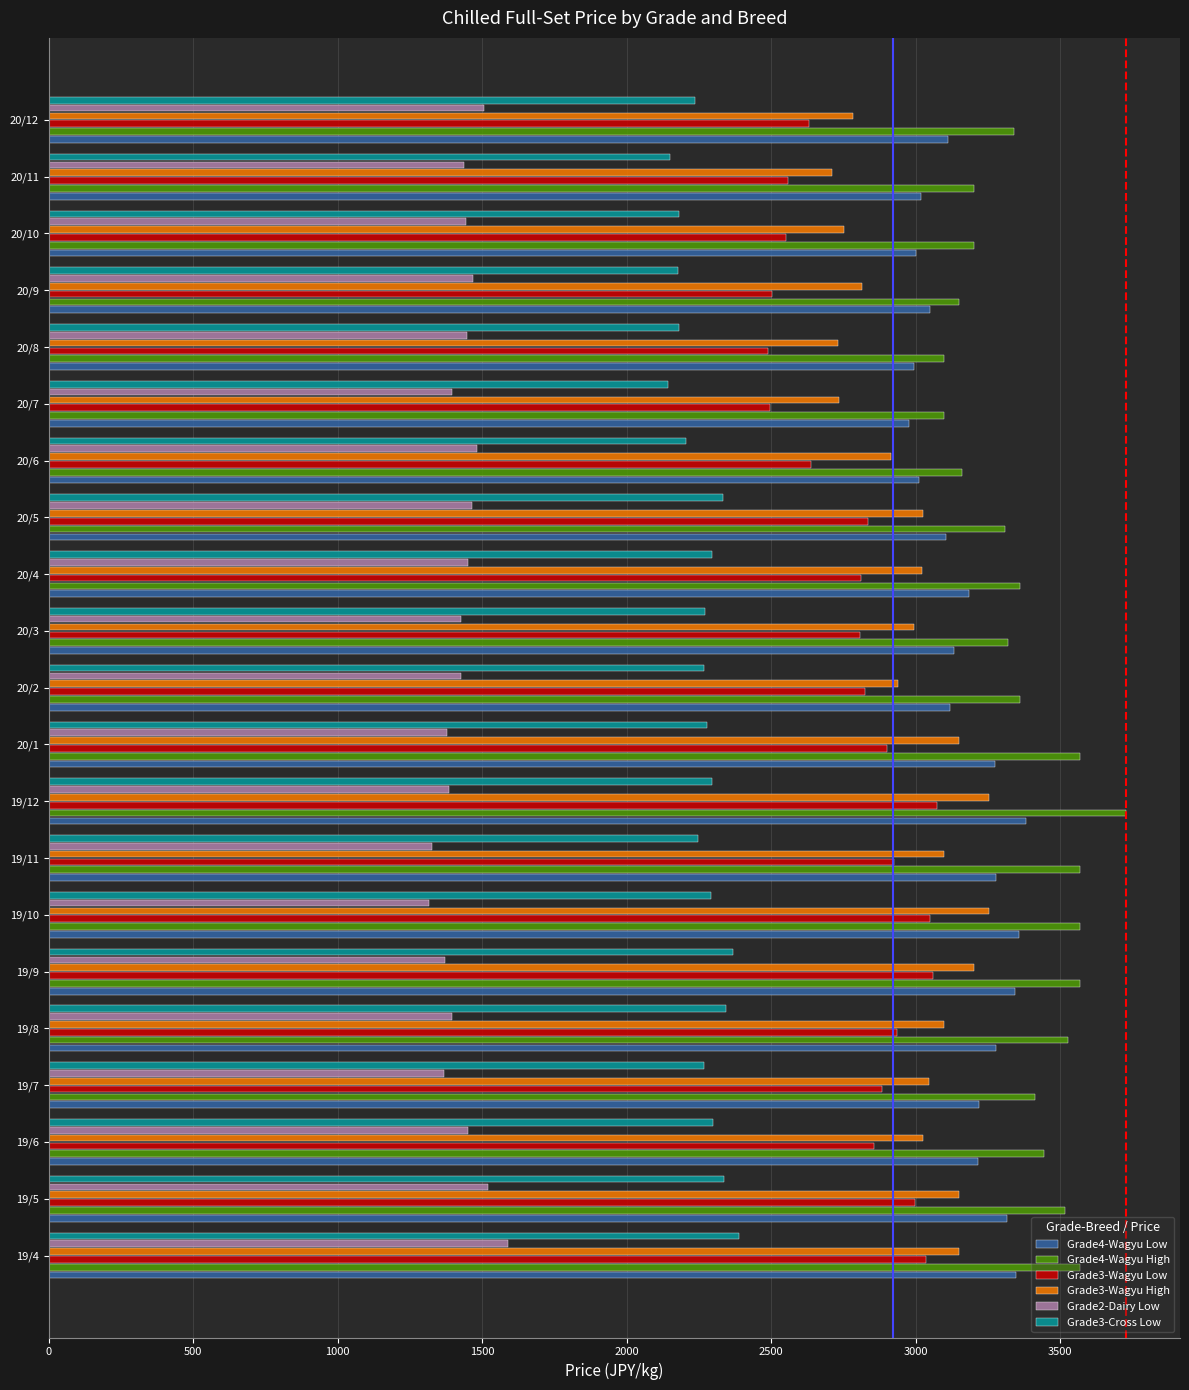

What is the greatest value displayed?

3728